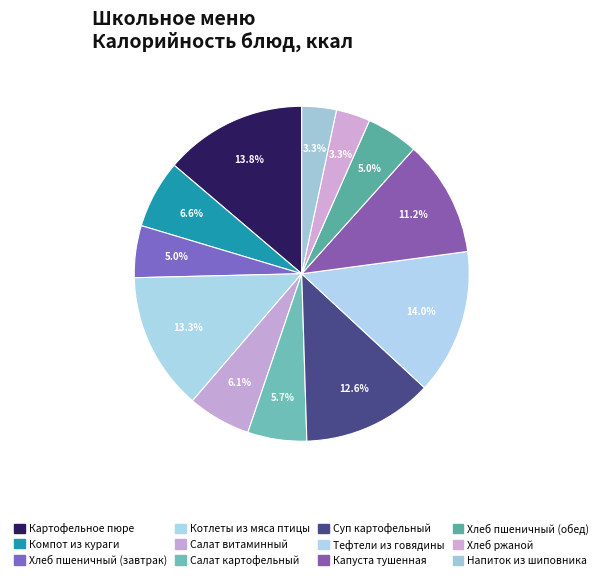

Rank the categories by value from highest to lowest.

Тефтели из говядины, Картофельное пюре, Котлеты из мяса птицы, Суп картофельный, Капуста тушенная, Компот из кураги, Салат витаминный, Салат картофельный, Хлеб пшеничный (завтрак), Хлеб пшеничный (обед), Напиток из шиповника, Хлеб ржаной